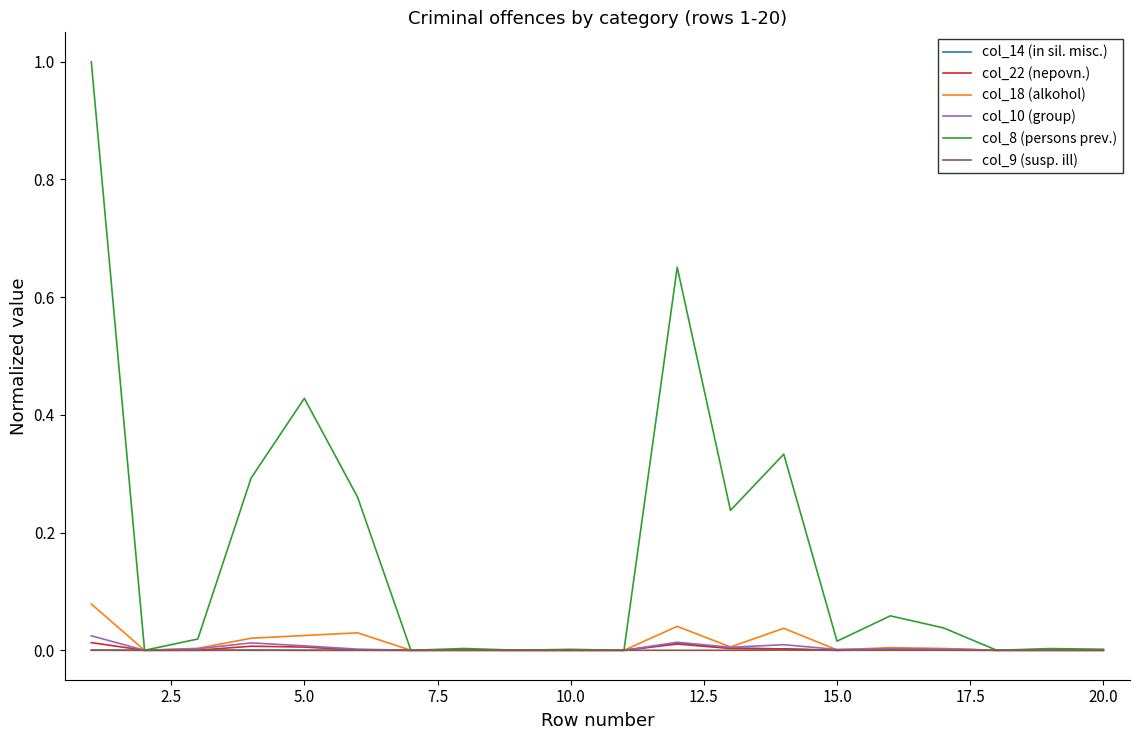

What is the maximum value for col_8 (persons prev.)?

1.0